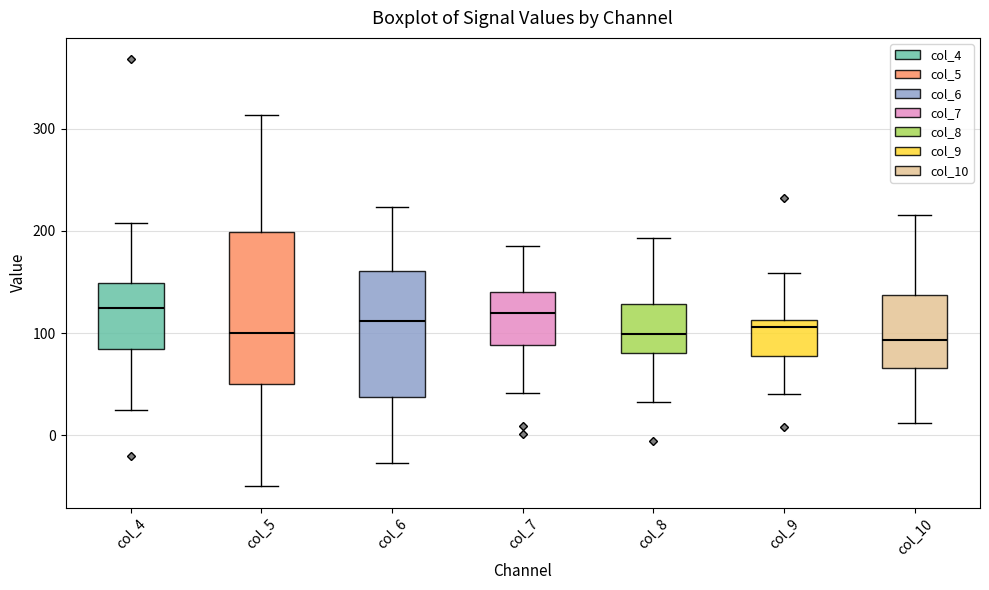

Which box is the tallest, from its lower edge to its upper edge?

col_5